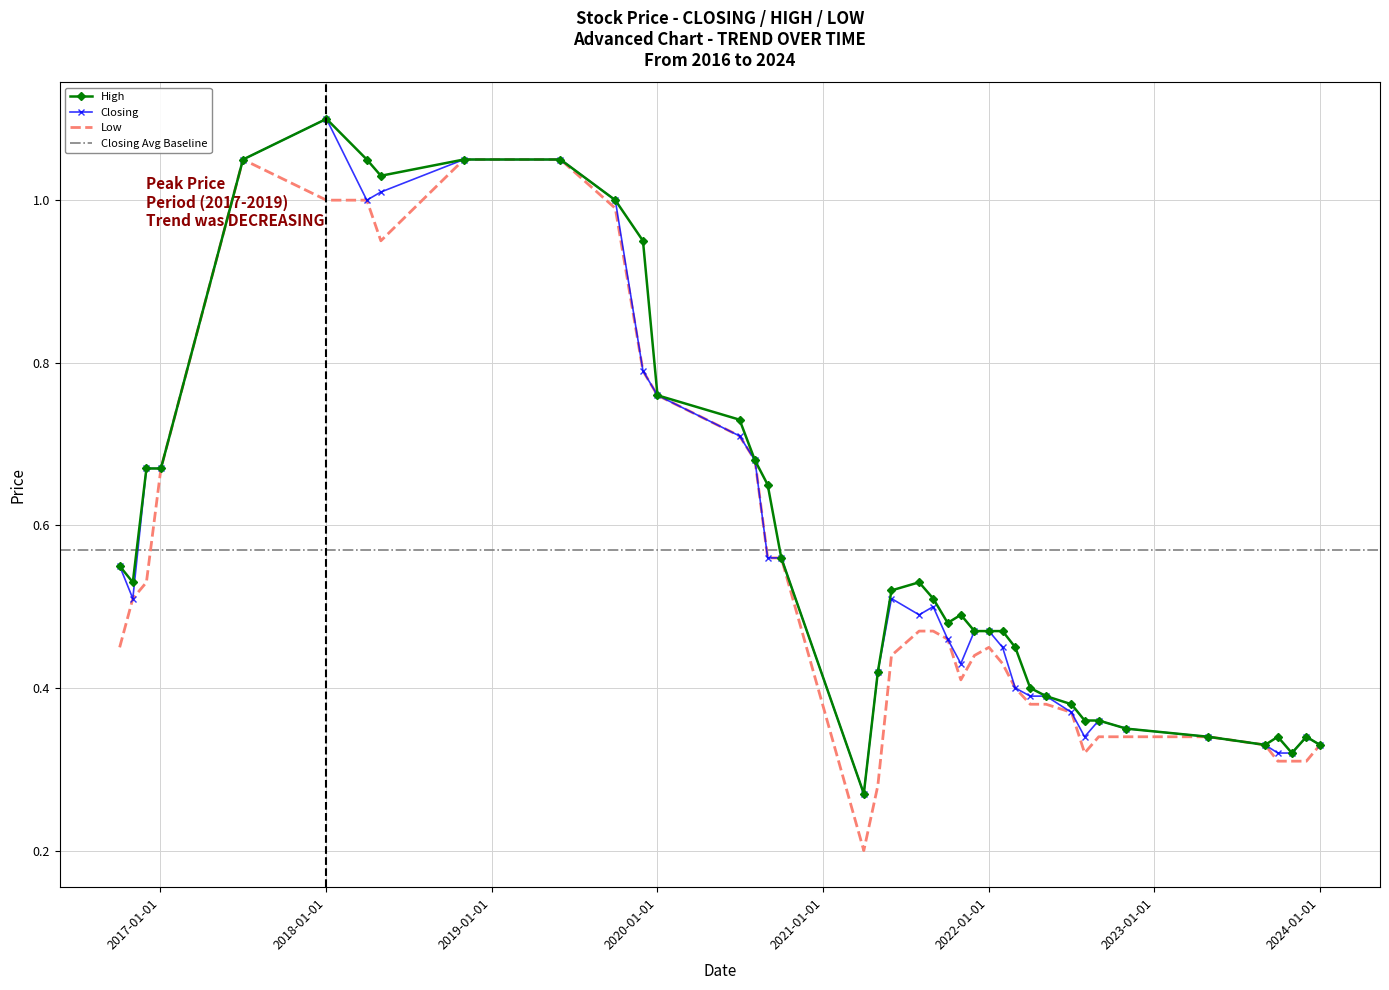

At how many categories does at least one series exceed 1?

6